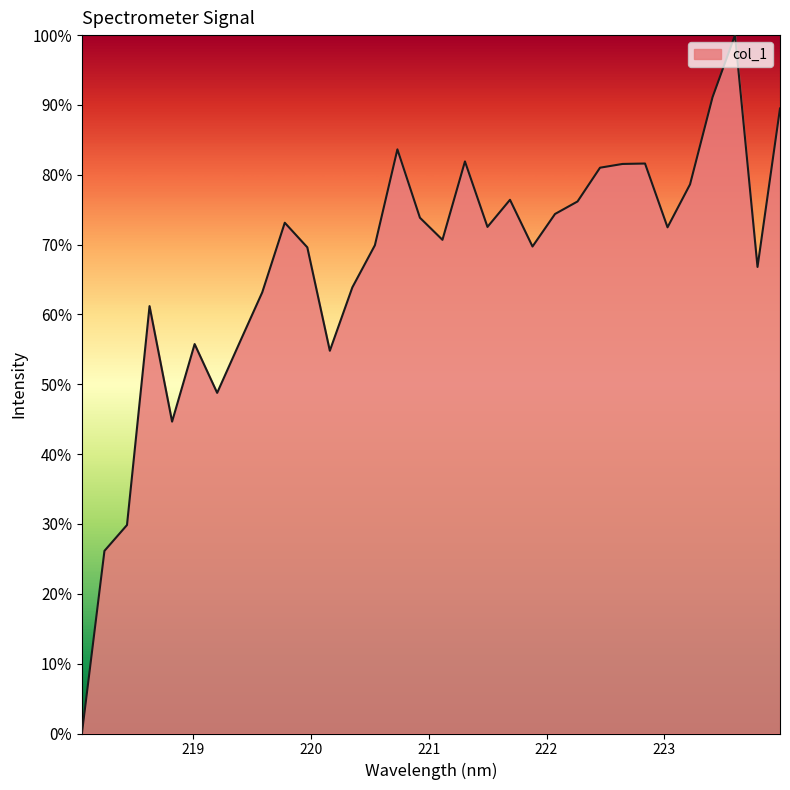

What is the difference between the maximum and minimum values?

100.0